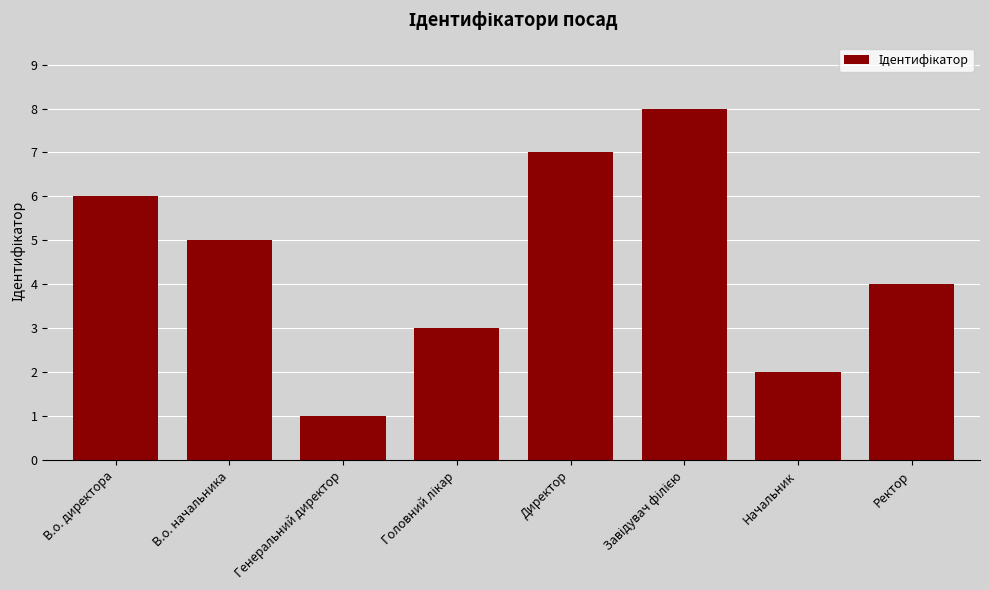

At which label does the data first exceed 5?

В.о. директора